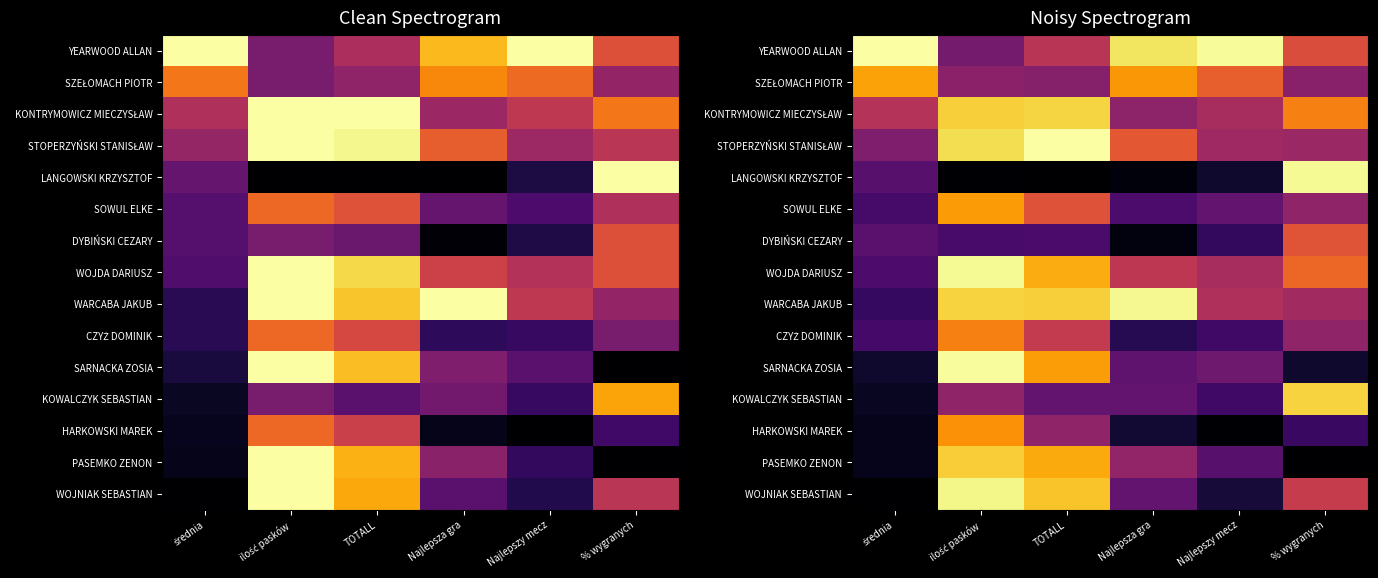

Between % wygranych and Najlepsza gra, which is larger?

Najlepsza gra